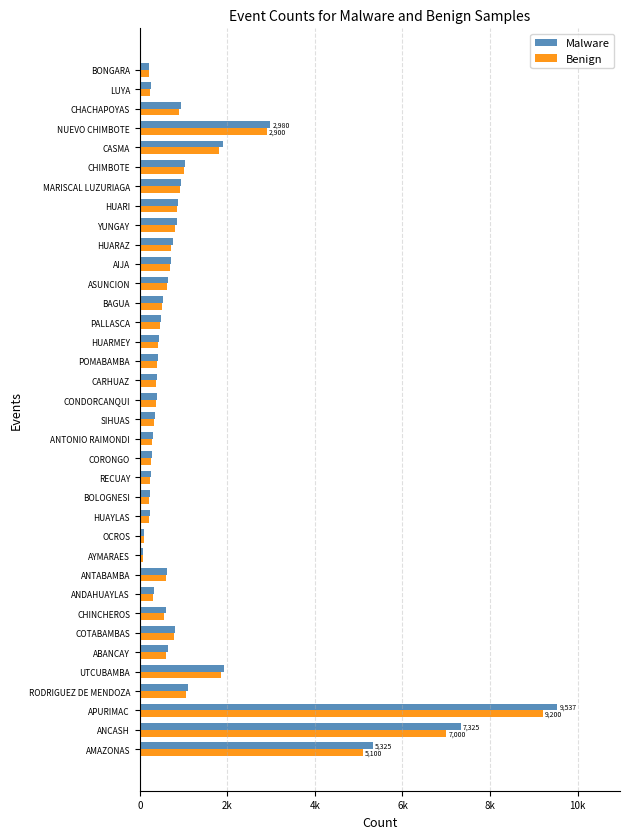

At which category is the sum across all series the highest?

APURIMAC